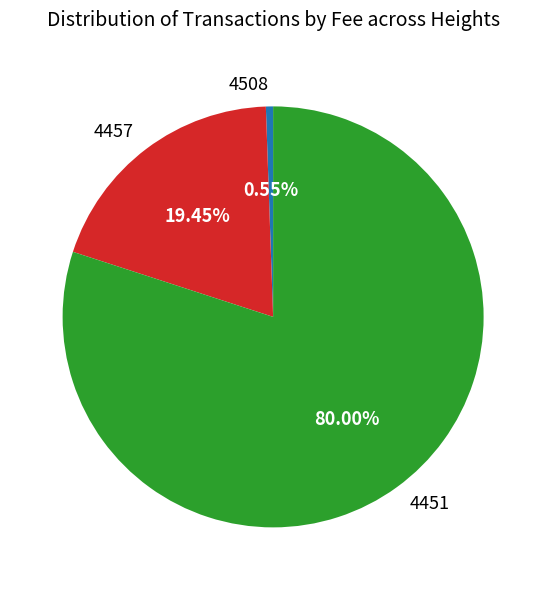

Combined, do 4457 and 4508 account for over 50%?

No